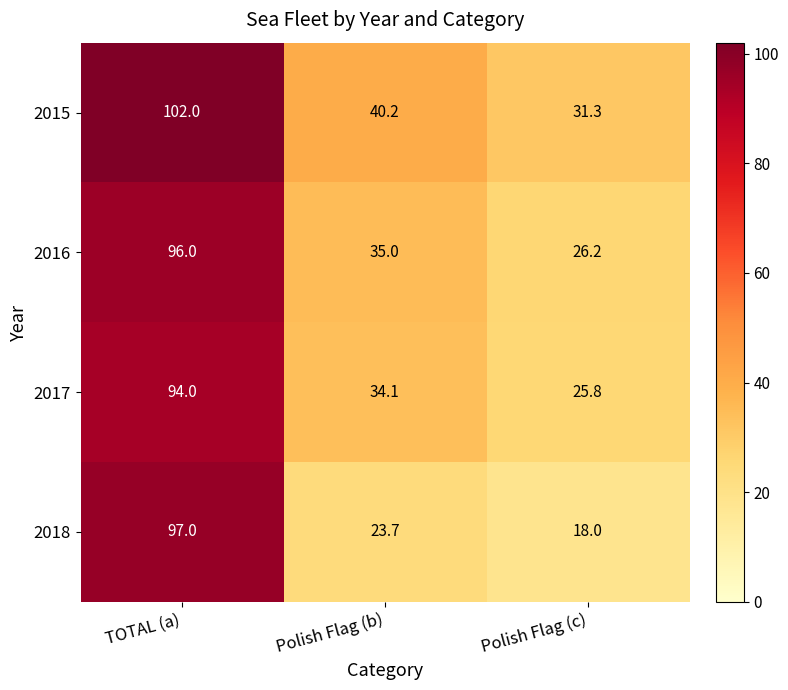

Reading left to right, transcribe all the data shown in this chart.

2015: TOTAL (a)=102.0	Polish Flag (b)=40.2	Polish Flag (c)=31.3
2016: TOTAL (a)=96.0	Polish Flag (b)=35.0	Polish Flag (c)=26.2
2017: TOTAL (a)=94.0	Polish Flag (b)=34.1	Polish Flag (c)=25.8
2018: TOTAL (a)=97.0	Polish Flag (b)=23.7	Polish Flag (c)=18.0